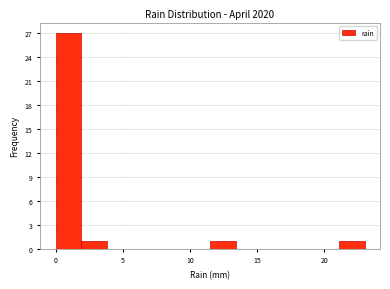

Read against the x-axis, roughly where is the centre of the tallest bar?

1.0